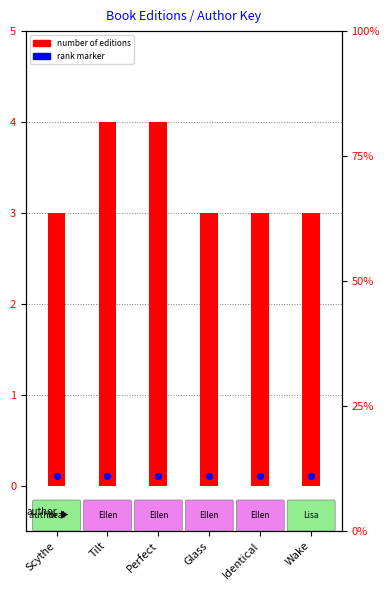

What are all the series names shown in the legend?

number of editions, rank marker